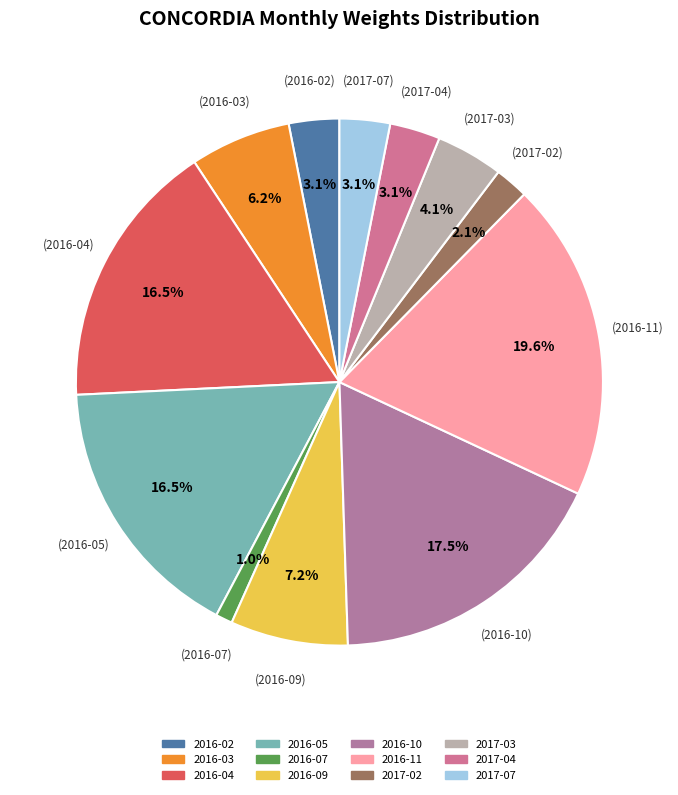

What is the change in value from 2016-03 to 2017-07?

-3